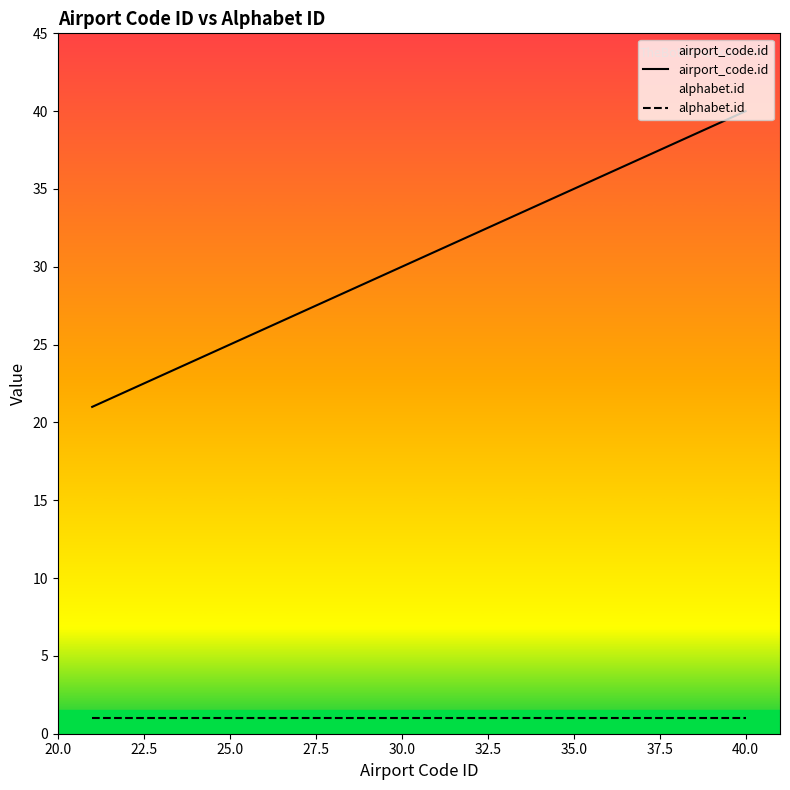

List the series in order of their peak value, lowest first.

alphabet.id, airport_code.id